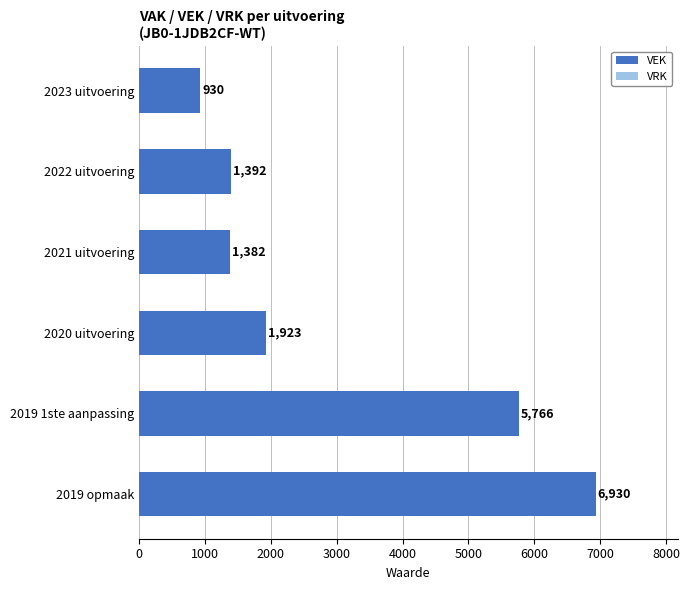

What is the change in value from 2020 uitvoering to 2019 1ste aanpassing?

+3843